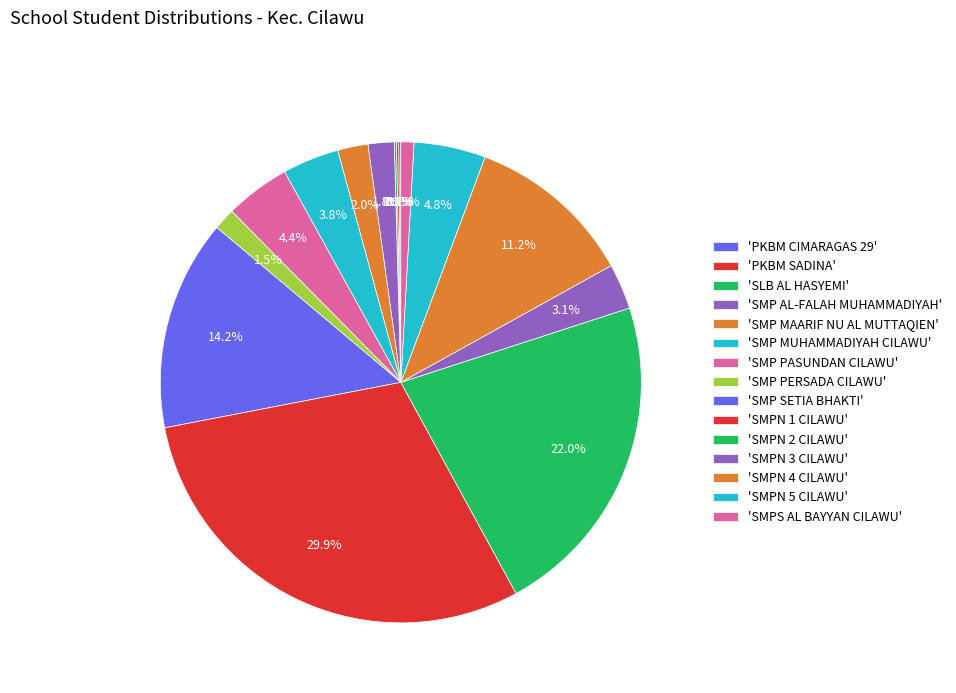

Is there any slice that represents more than half of the pie?

No